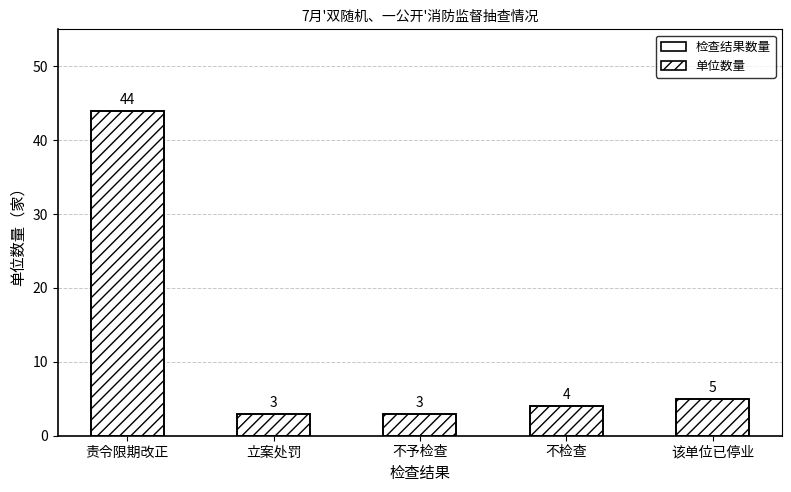

Where does the data first go above 4?

责令限期改正